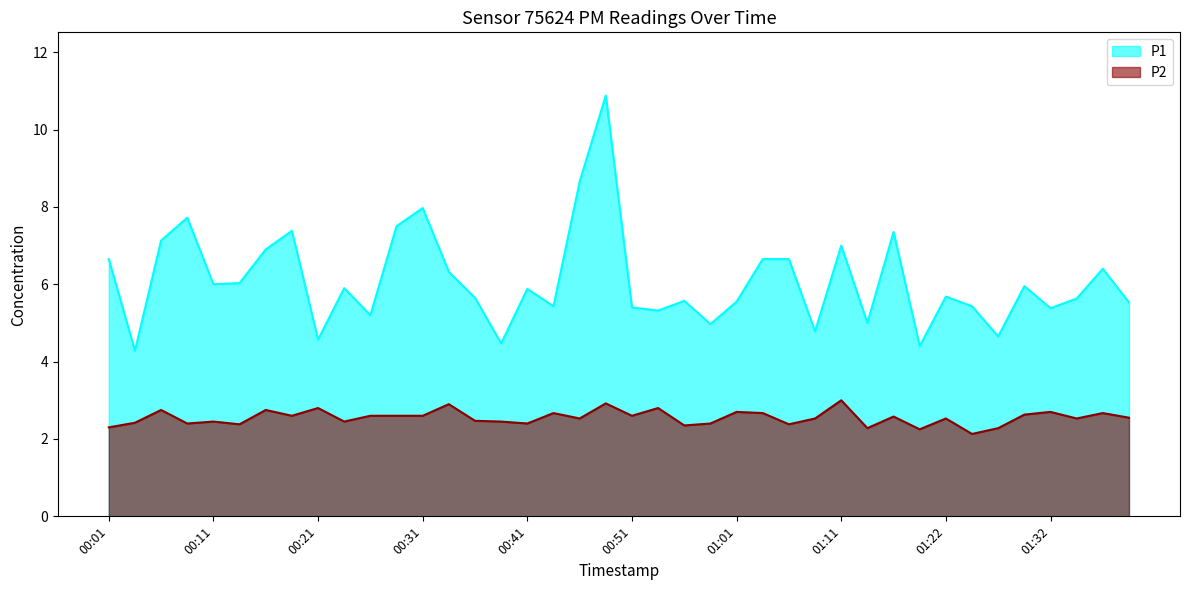

True or false: P1 and P2 cross at least once.

False